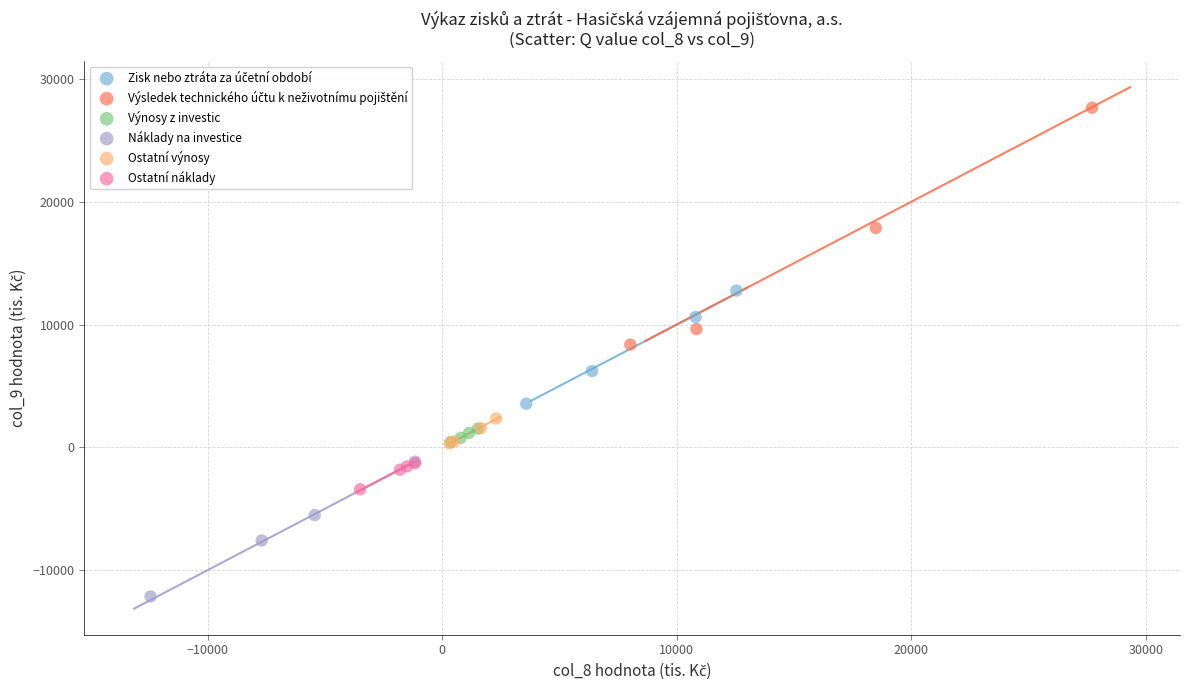

Which series reaches the minimum Y coordinate?

Náklady na investice